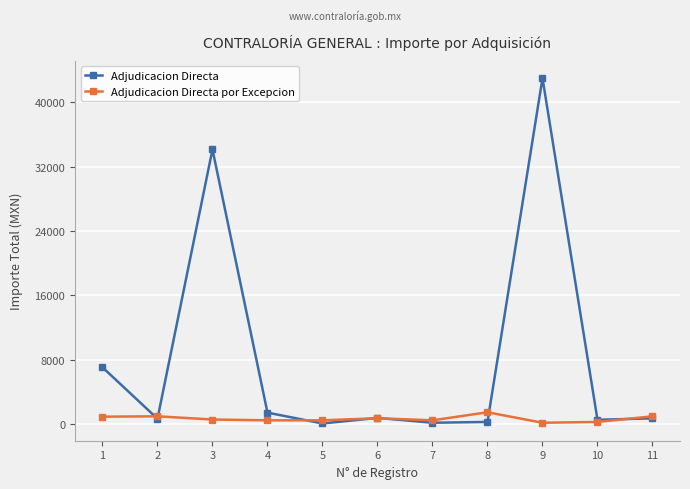

What is the average value of the Adjudicacion Directa series?

8095.1